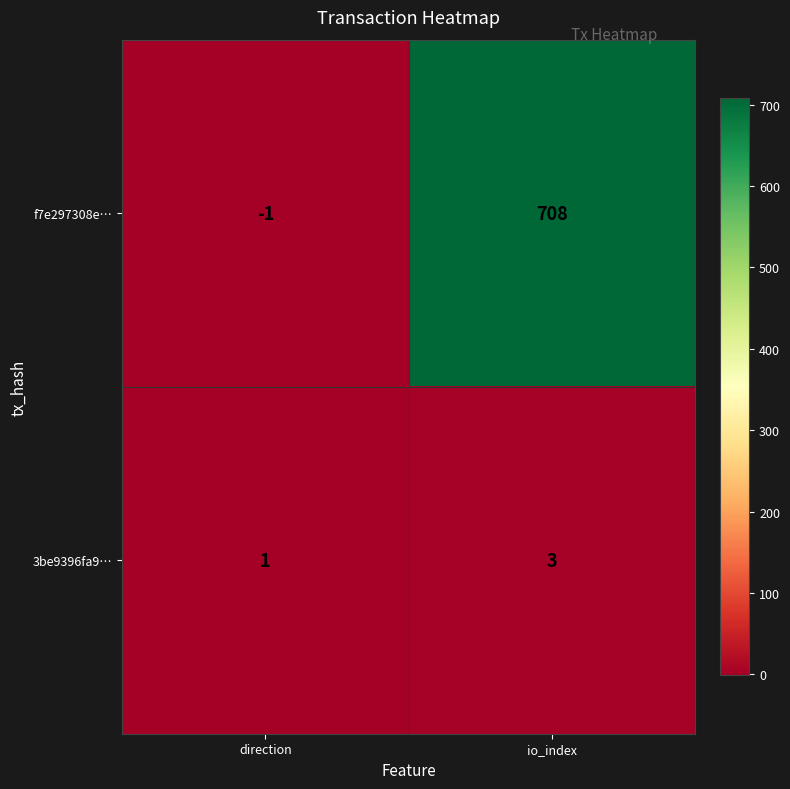

Reading left to right, list all the values displayed in this chart.

f7e297308e…: direction=-1	io_index=708
3be9396fa9…: direction=1	io_index=3